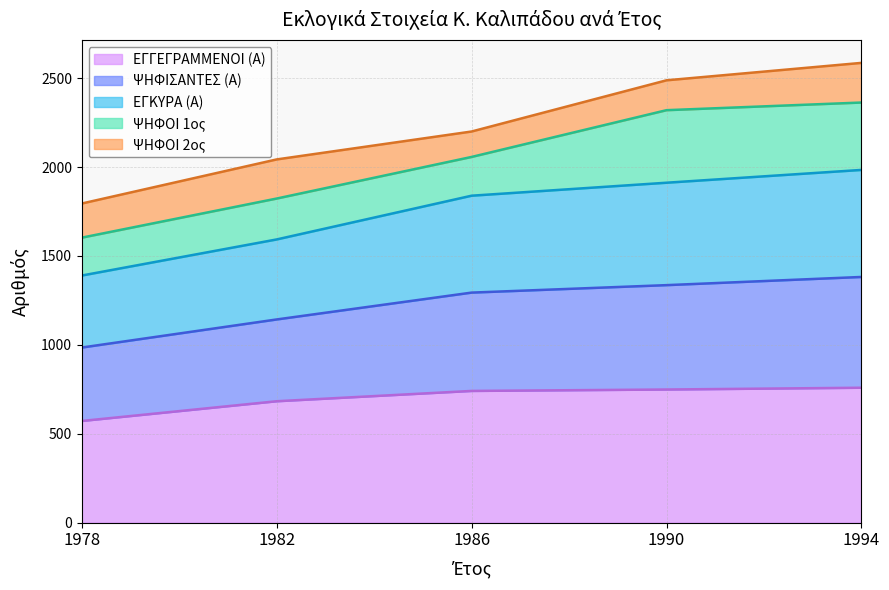

What is the total value across all series at 1982?

2043